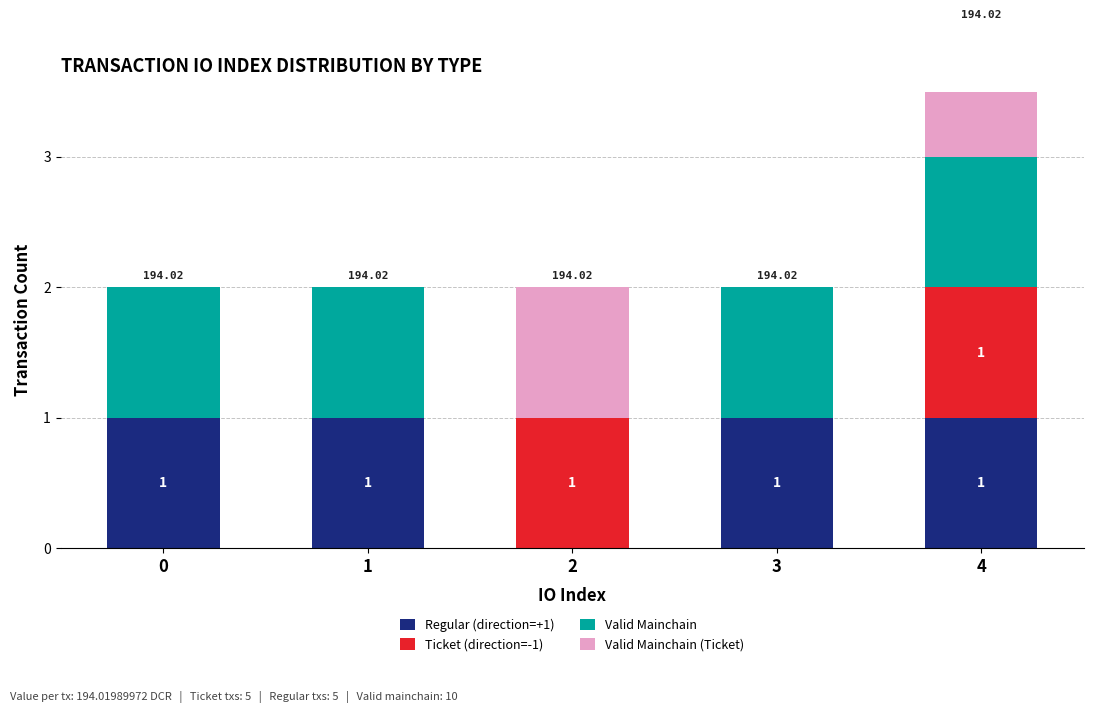

Which has a higher value, 2 or 3?

3